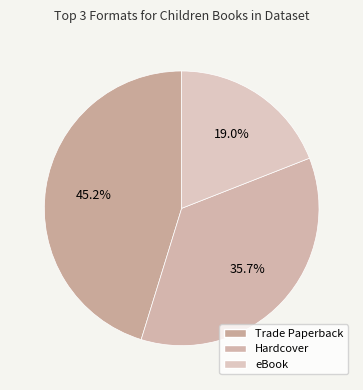

Does any single category account for the majority?

No